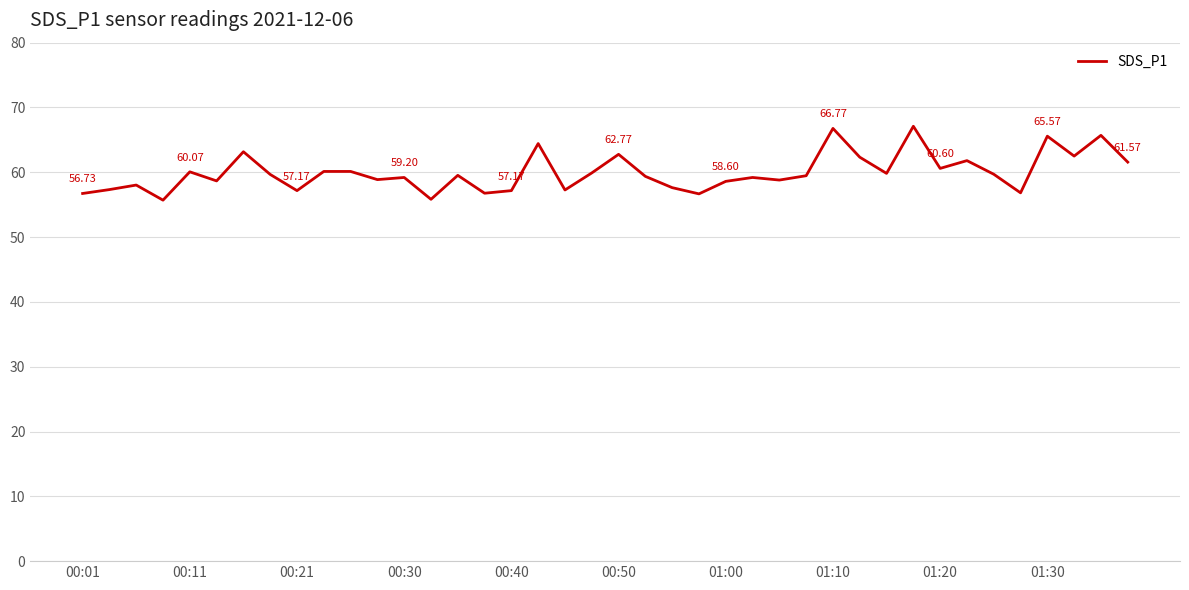

What is the difference between the maximum and minimum values?

11.4